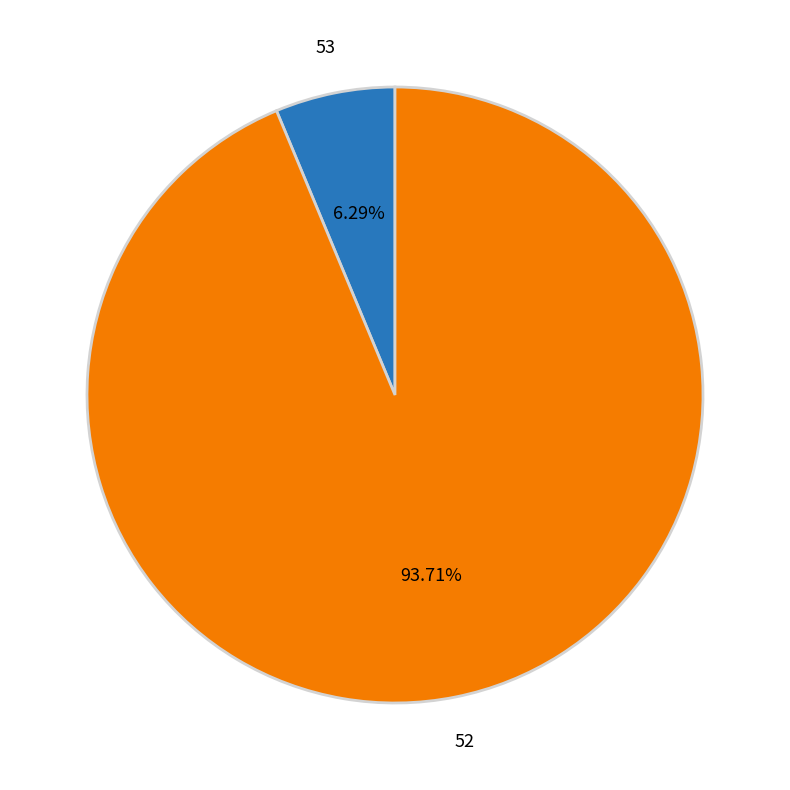

Is there any slice that represents more than half of the pie?

Yes